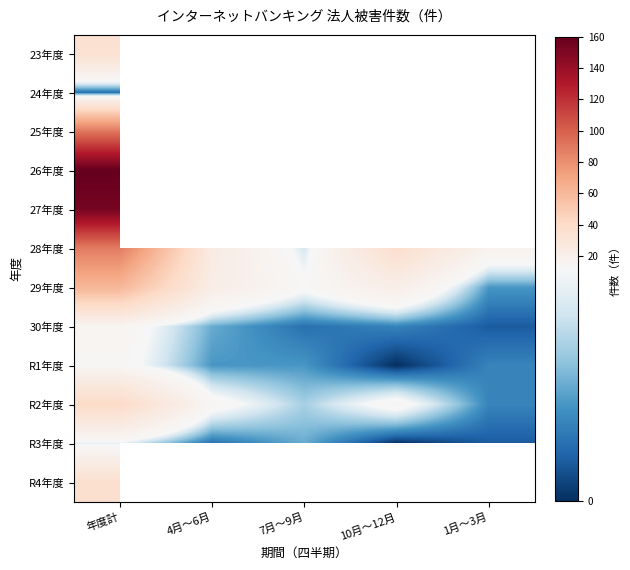

How many series are shown in this chart?

12